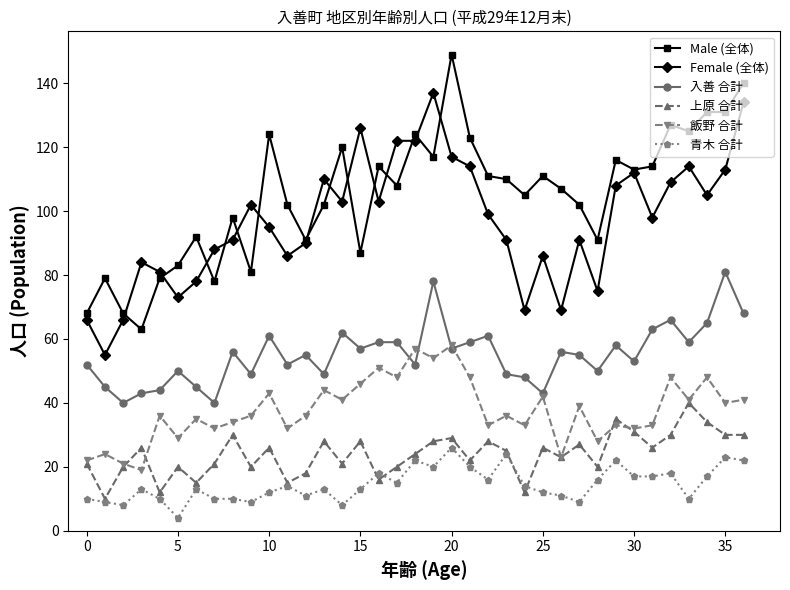

True or false: Male (全体) has more than 1 points higher than both neighbors.

True